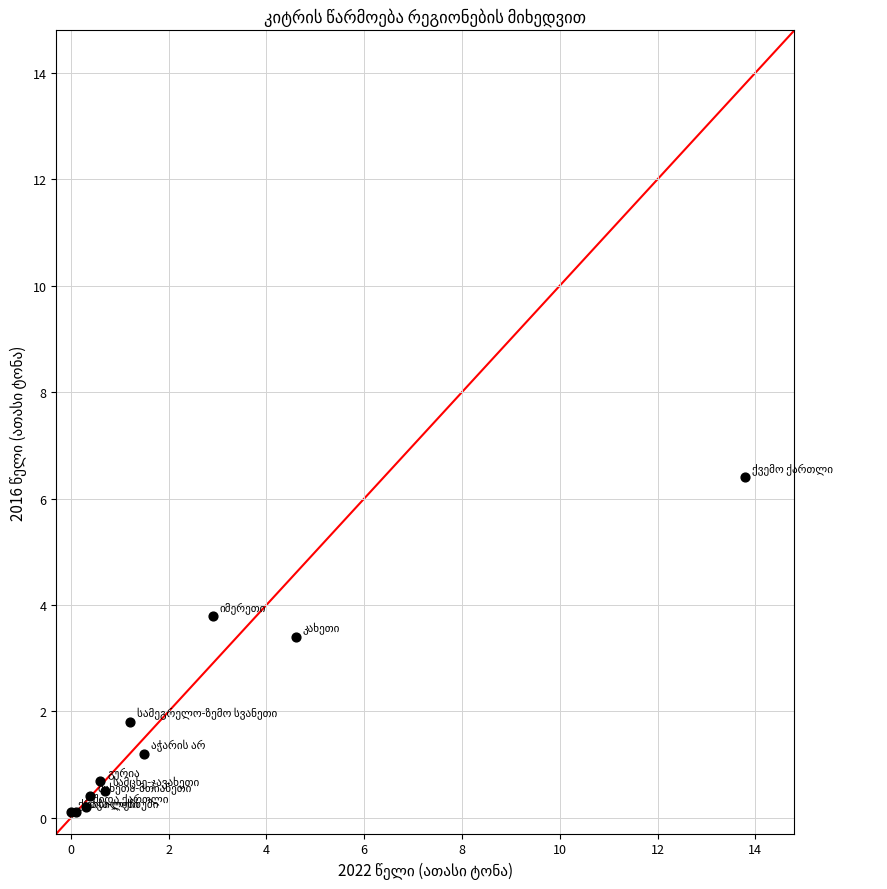

What Y value in the scatter plot is closest to 3?

3.4